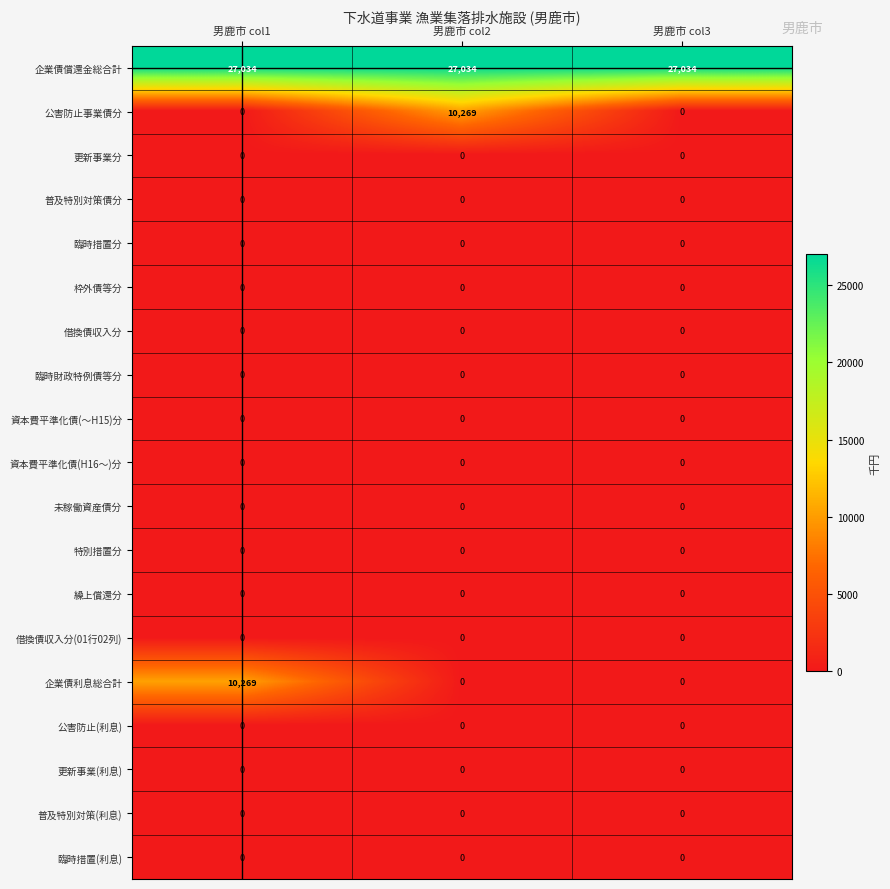

What is the maximum value shown in the chart?

27034